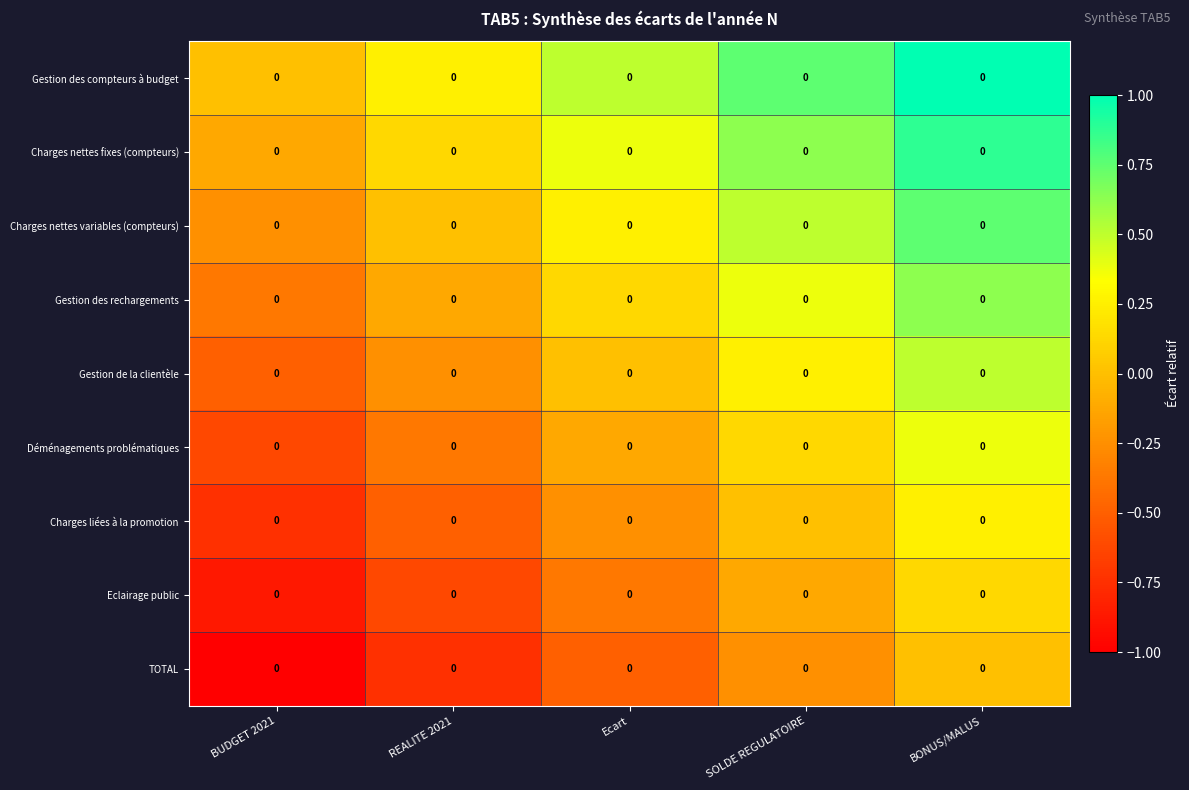

List the labels in order of TOTAL value, largest first.

BONUS/MALUS, SOLDE REGULATOIRE, Ecart, REALITE 2021, BUDGET 2021